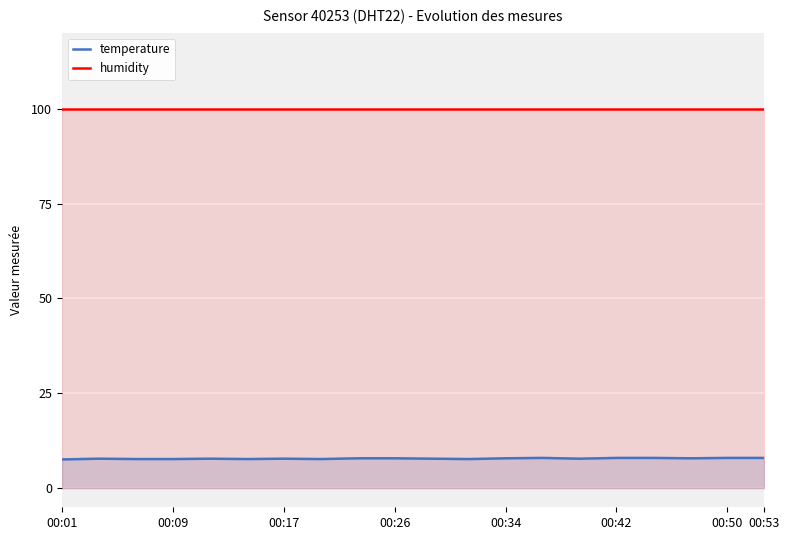

Where is humidity nearest to the value 99?

00:01